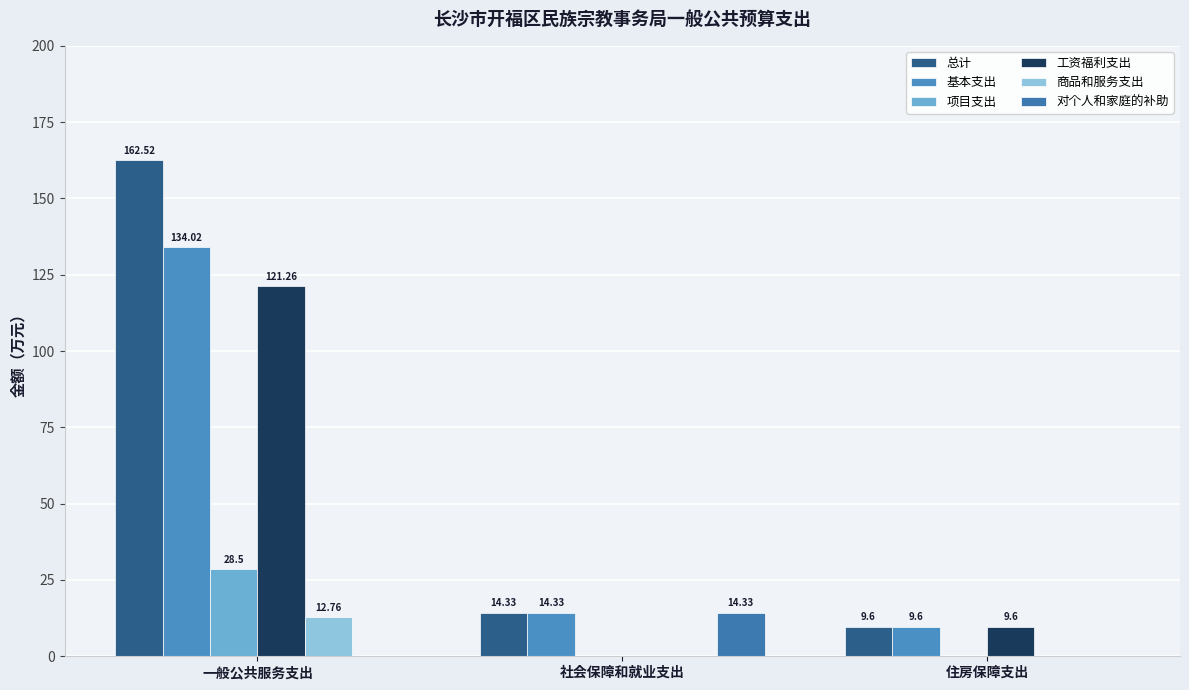

True or false: 对个人和家庭的补助 has a value of 7.9 at 社会保障和就业支出.

False